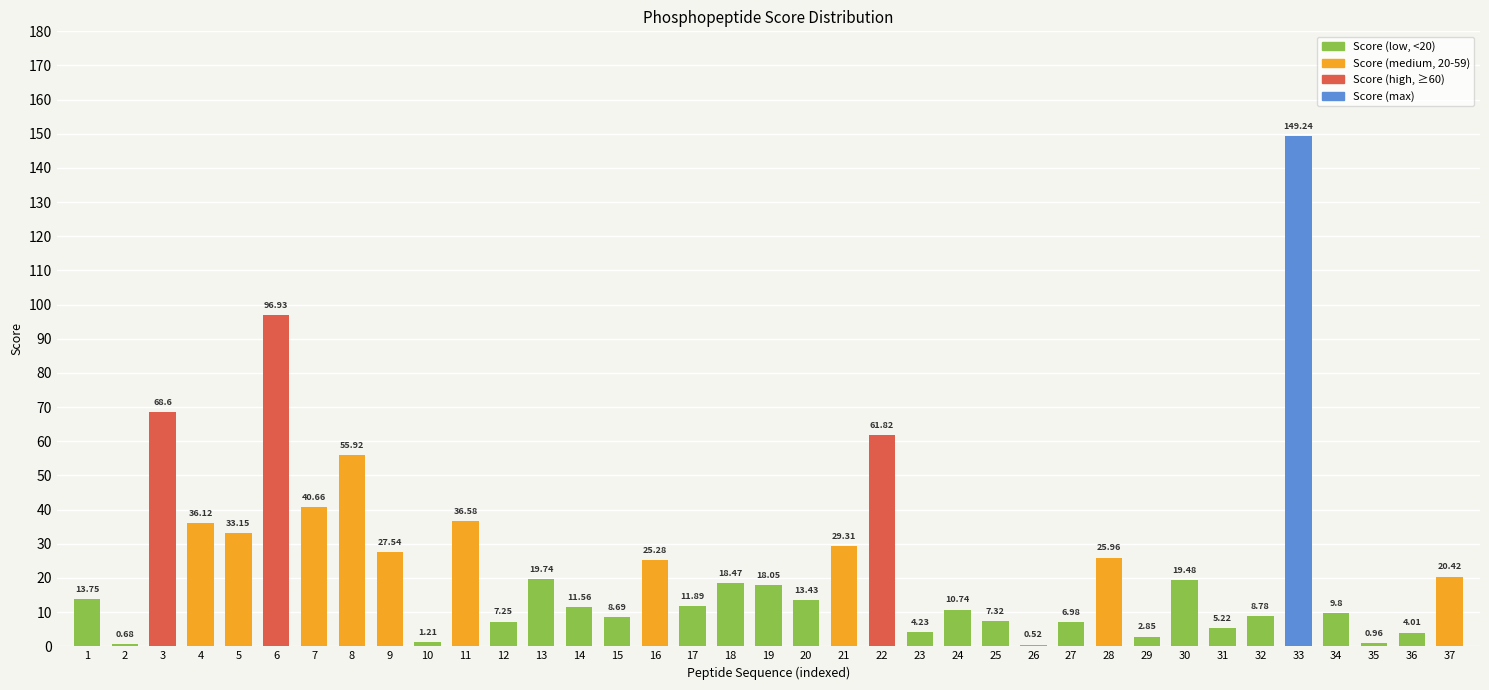

What is the maximum value shown in the chart?

149.2